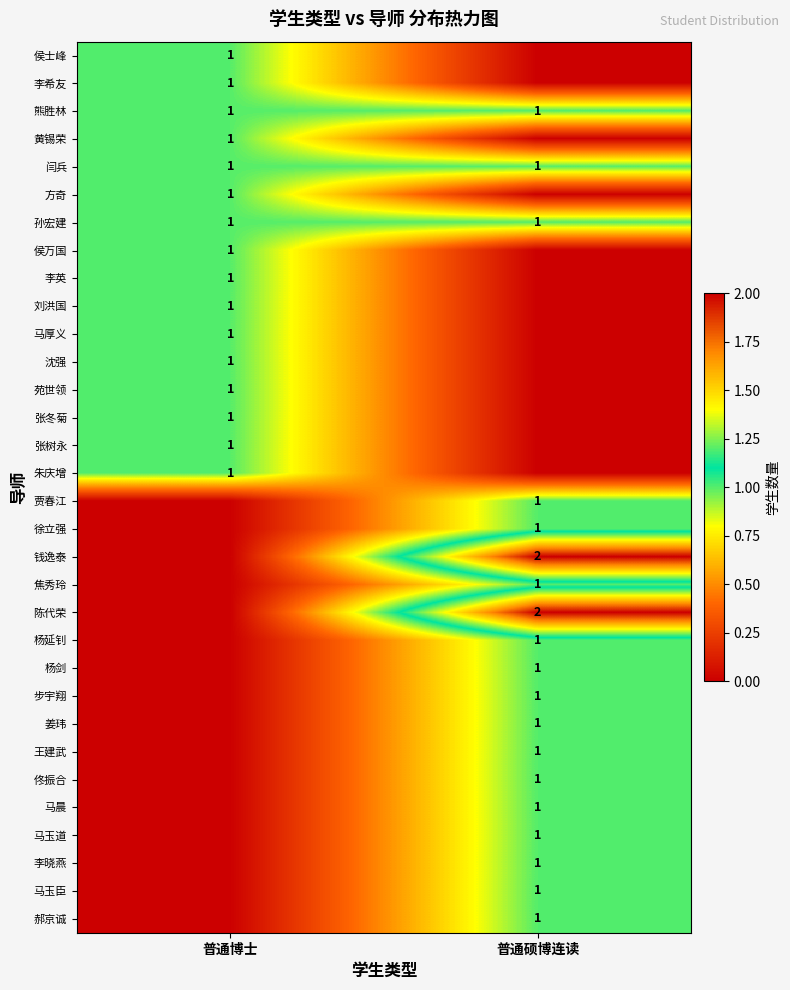

The value of 马玉臣 at 普通硕博连读 is 0. True or false?

False